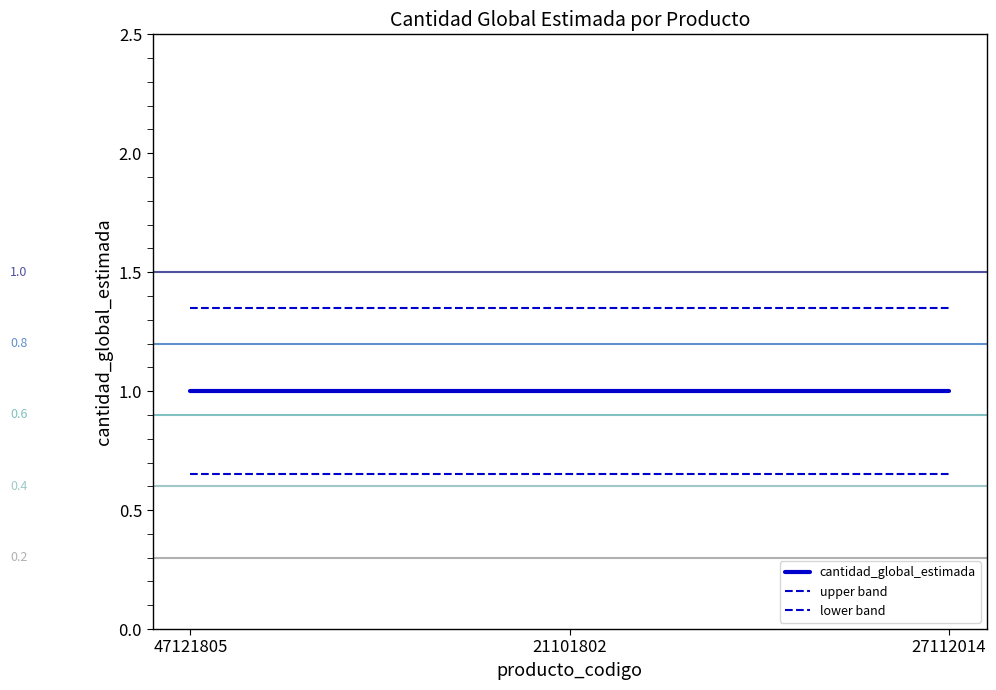

List the series in order of their overall mean, highest first.

upper band, cantidad_global_estimada, lower band